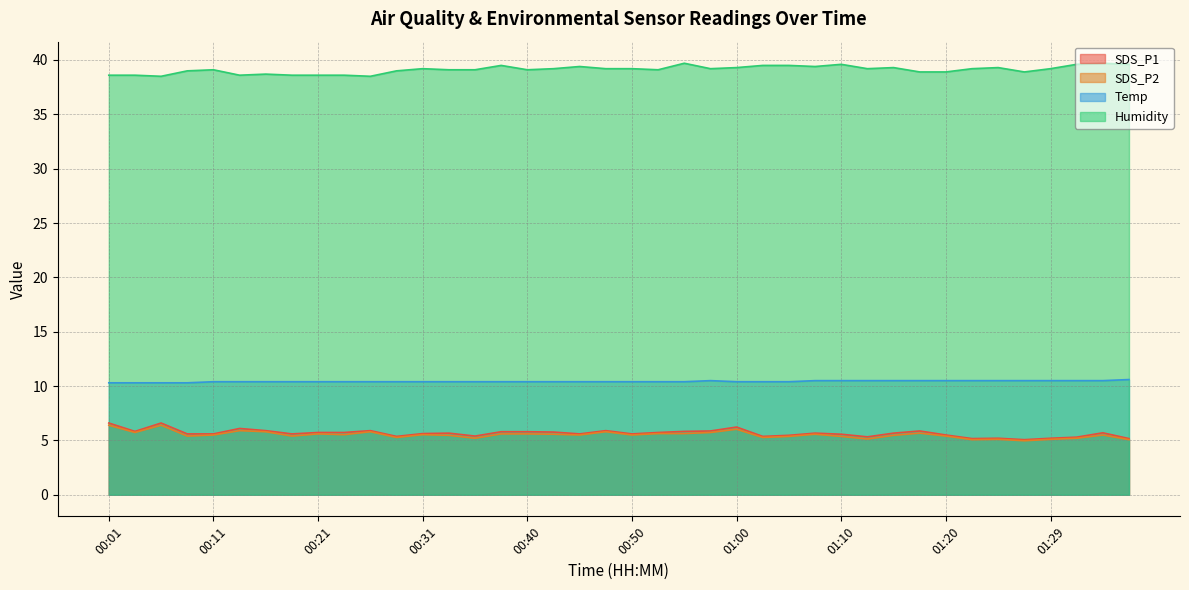

The SDS_P2 series shows 7.2 at 00:23. True or false?

False